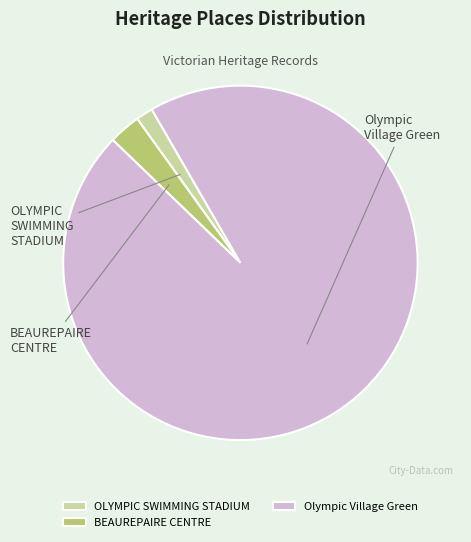

To the nearest percent, what is the difference between the largest and smallest slice percentages?

94%